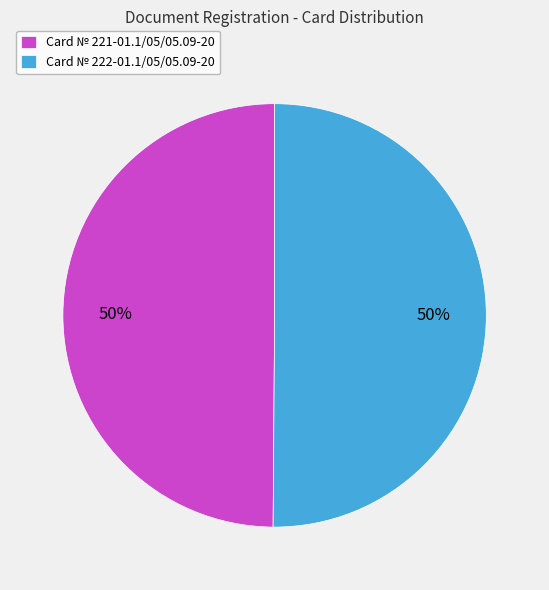

What is the ratio of the value at Card № 222-01.1/05/05.09-20 to the value at Card № 221-01.1/05/05.09-20?

1.0